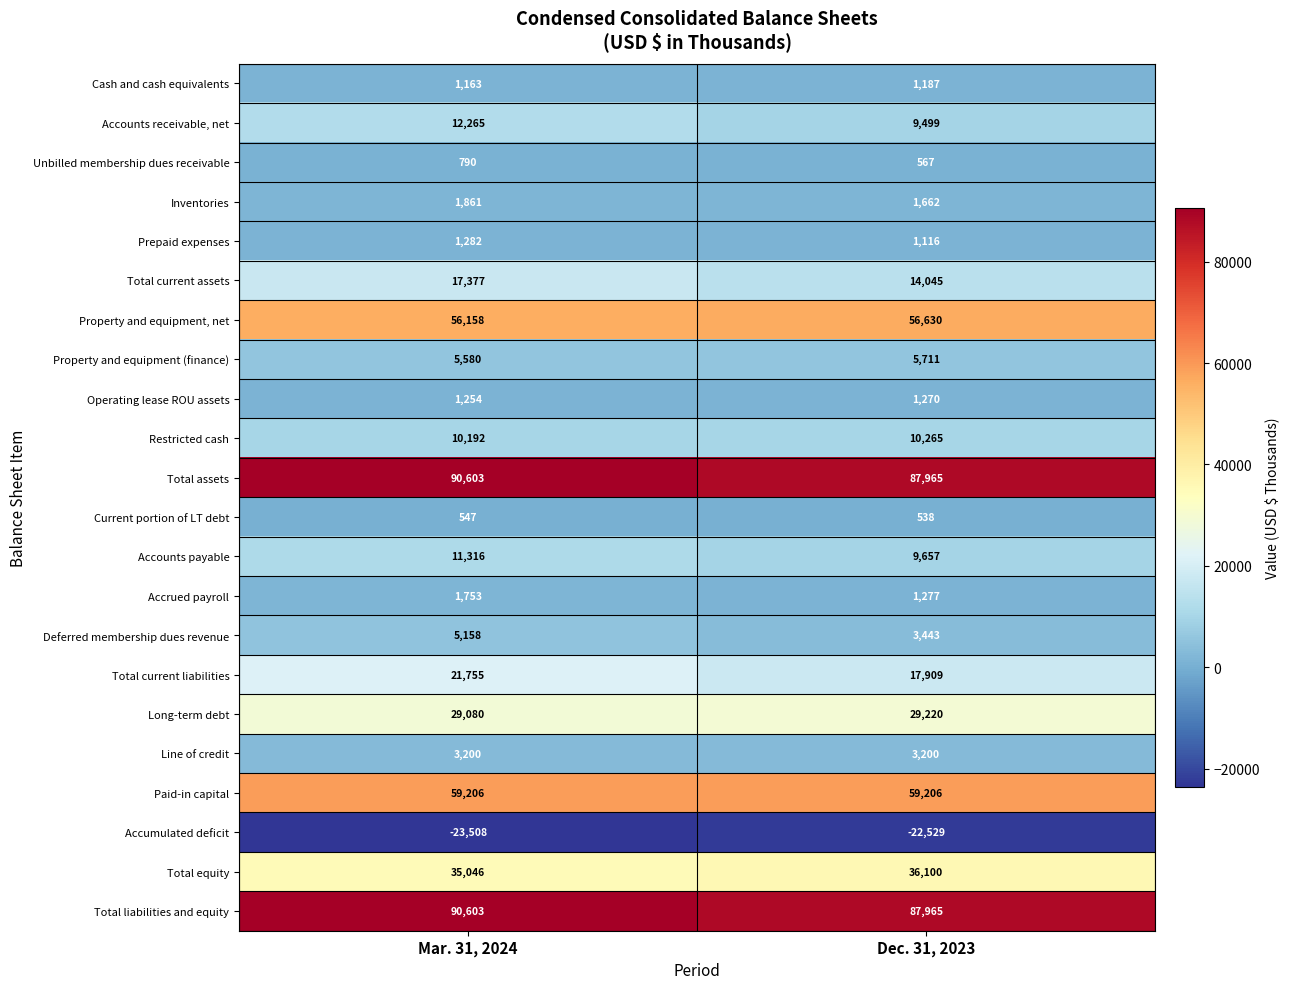

What is the difference between the Deferred membership dues revenue values at Mar. 31, 2024 and Dec. 31, 2023?

1715